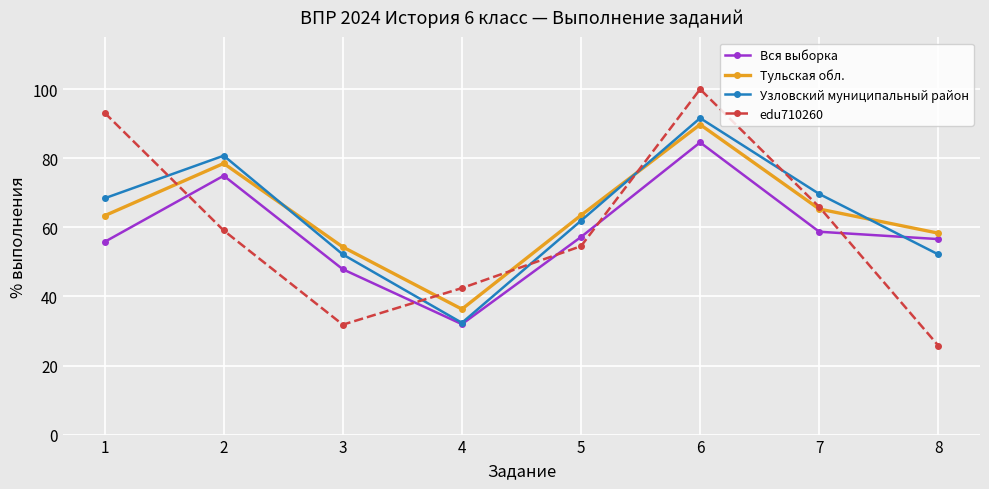

True or false: Тульская обл. and Вся выборка intersect in this chart.

False